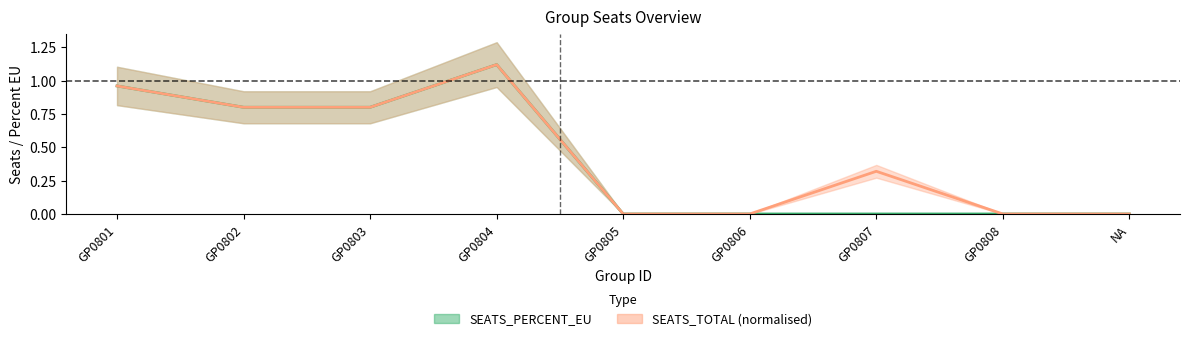

Where is the first local maximum for SEATS_TOTAL?

GP0804